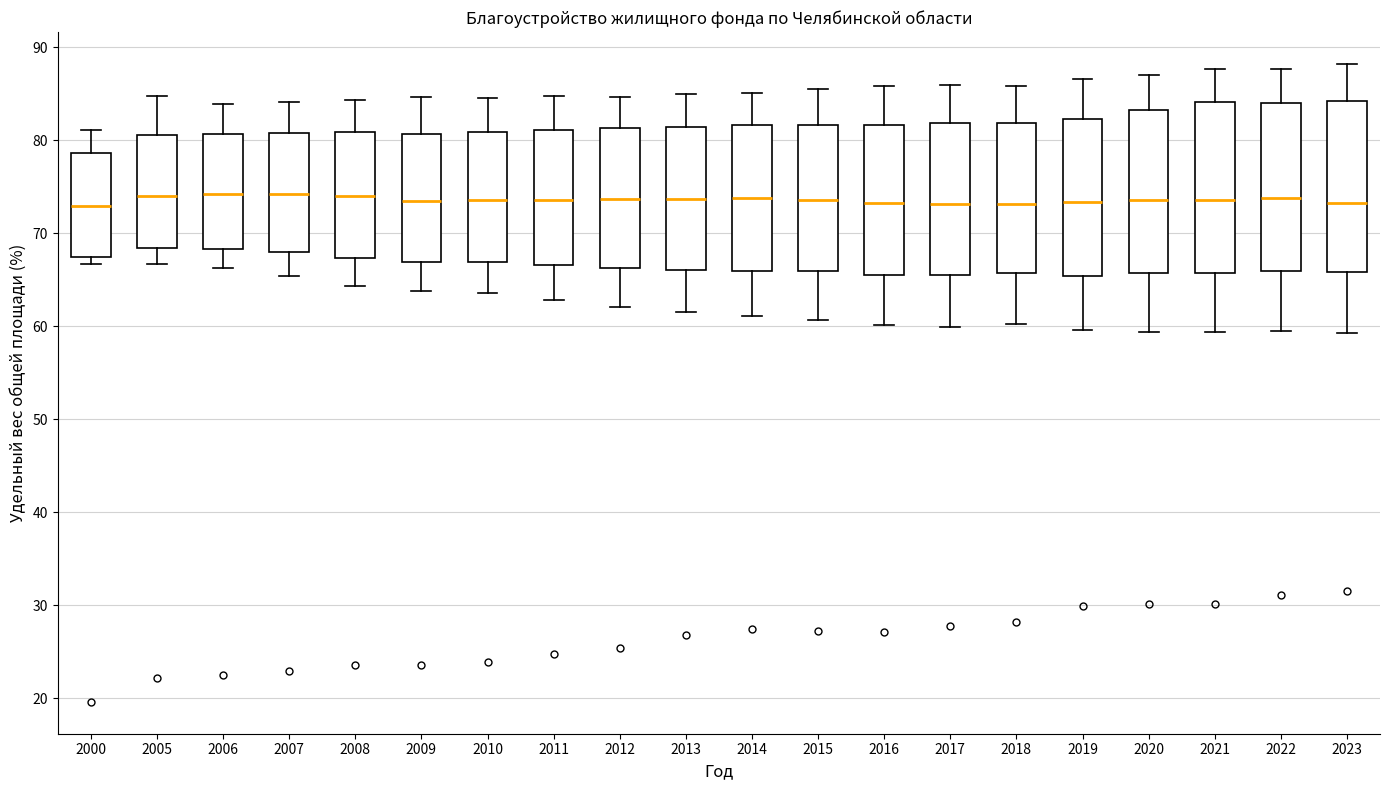

Where does the upper whisker of the box at x = 2021 end on the y-axis? The values are not printed on the chart, so give them approximately, as read against the axis.

88